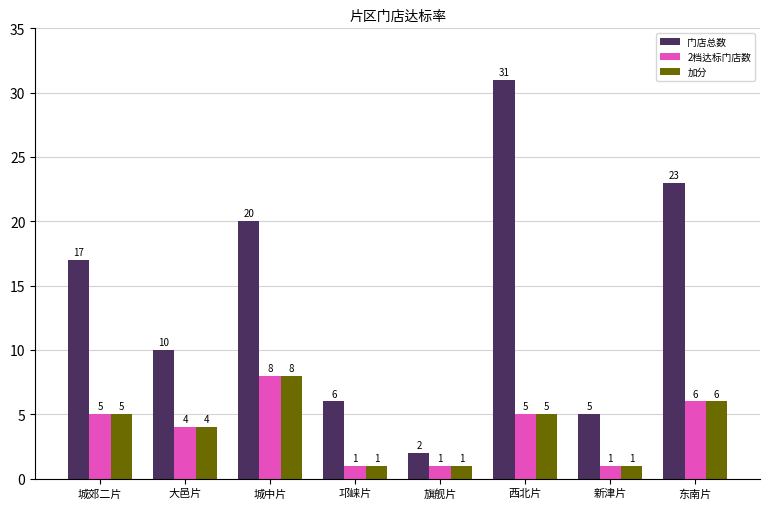

What is the sum of all 门店总数 values?

114